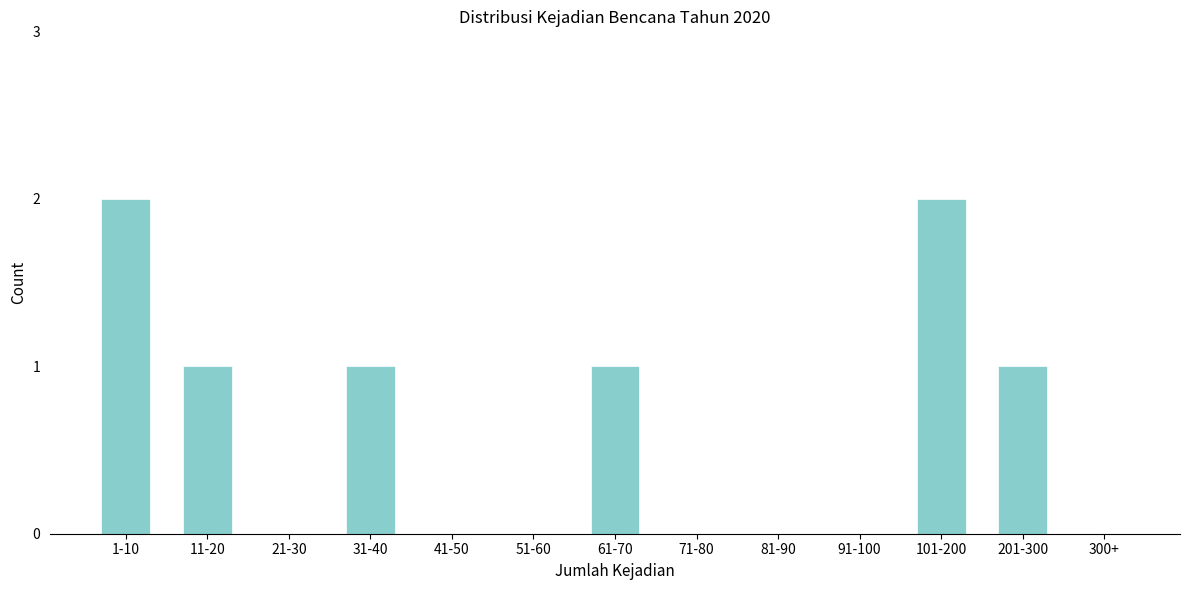

Reading left to right, extract all data points from this chart.

1-10=2	11-20=1	21-30=0	31-40=1	41-50=0	51-60=0	61-70=1	71-80=0	81-90=0	91-100=0	101-200=2	201-300=1	300+=0